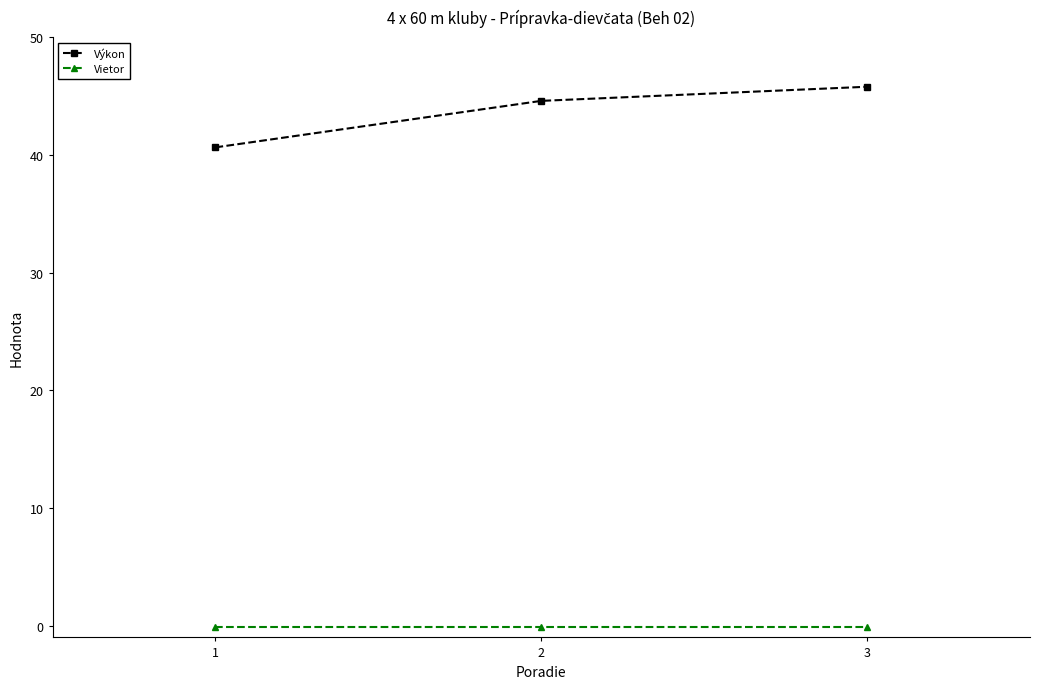

List the labels in order of Výkon value, largest first.

3, 2, 1